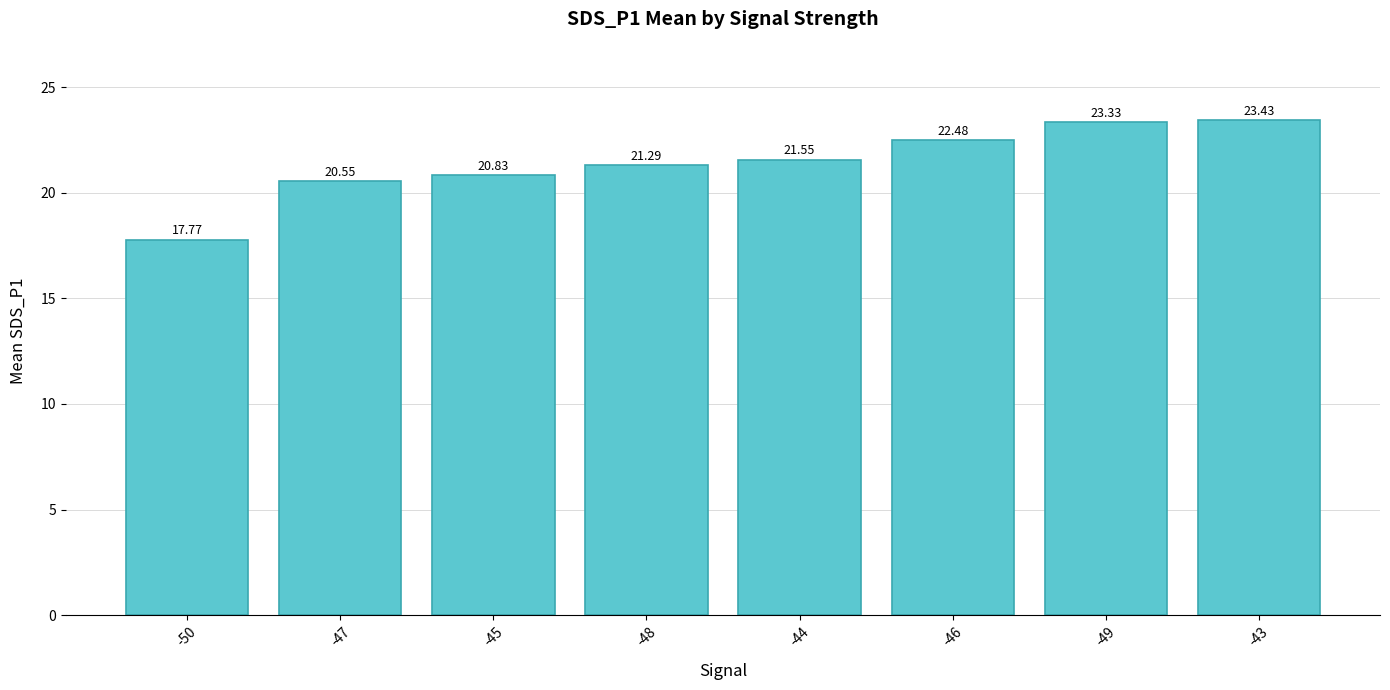

What is the smallest value displayed?

17.8